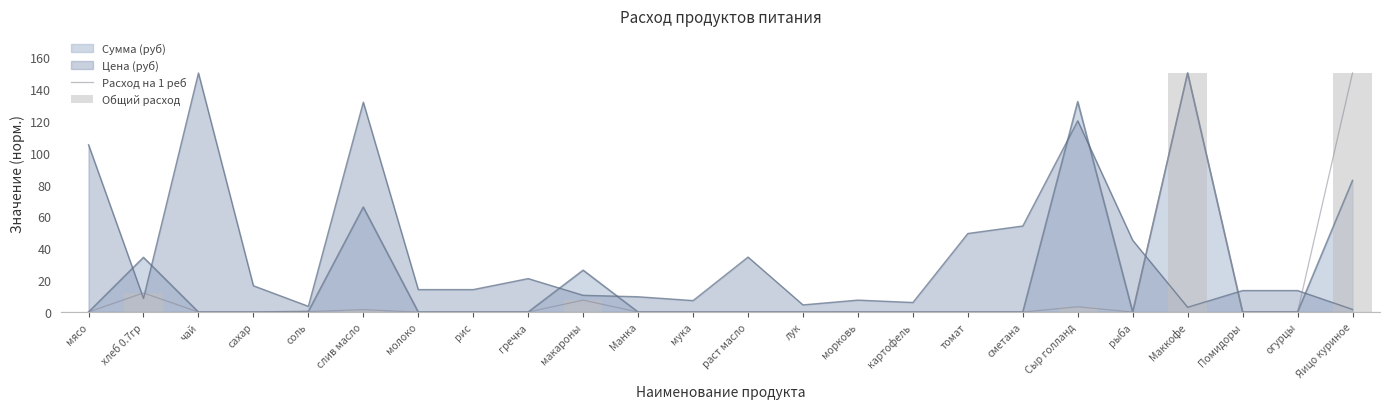

True or false: Расход на 1 реб and Цена (руб) intersect in this chart.

True